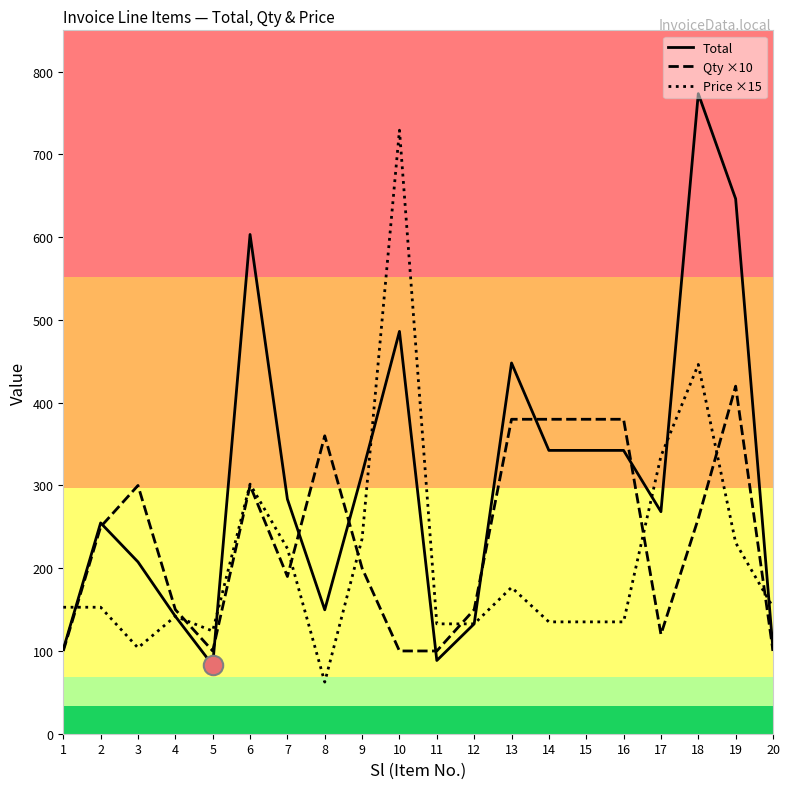

What is the difference between the maximum and minimum values in the Total series?

690.8